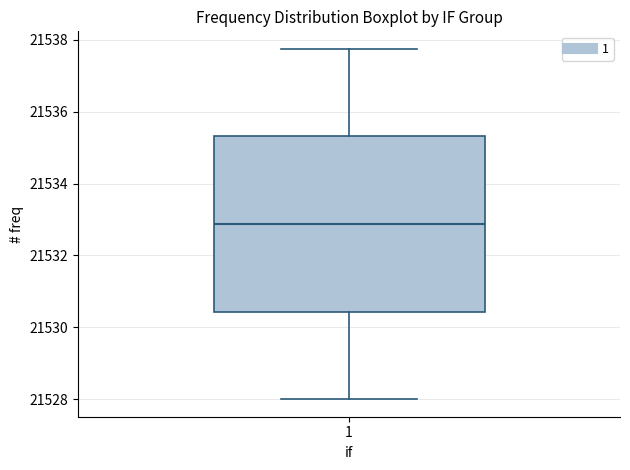

Read this box plot against the y-axis: the position of the median line, the range covered by the box, and the ends of both whiskers. The values are not printed on the chart, so give them approximately, as read against the axis.

median 21532.8, box 21530.4 to 21535.4, whiskers 21528.0 to 21537.8